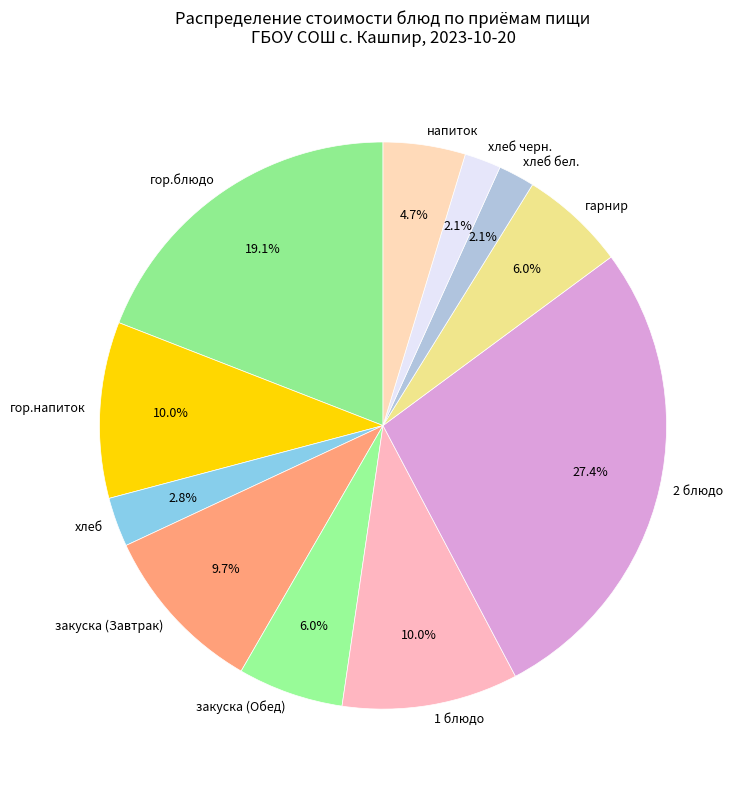

Between 1 блюдо and хлеб, which is larger?

1 блюдо